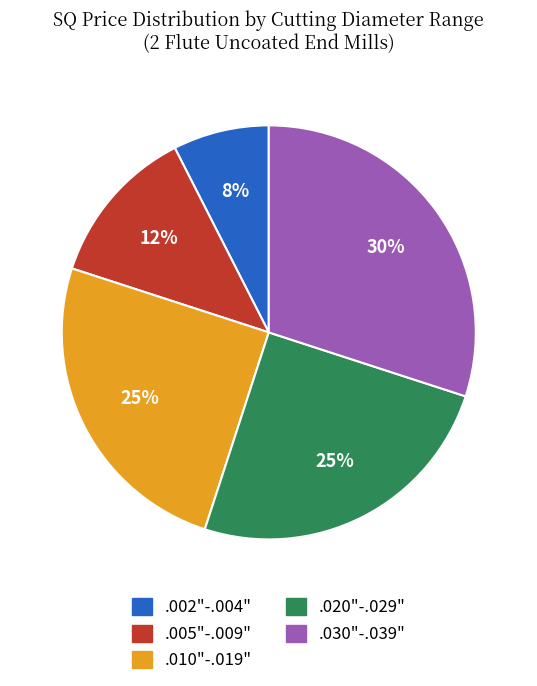

To the nearest percent, what is the average slice percentage?

20%